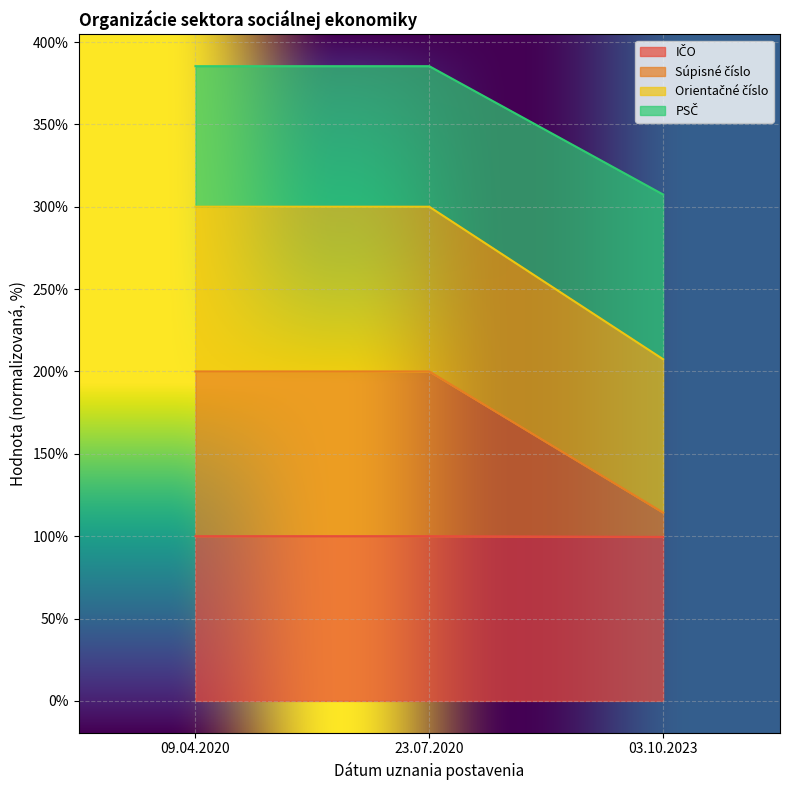

What is the total value across all series at 09.04.2020?

385.3